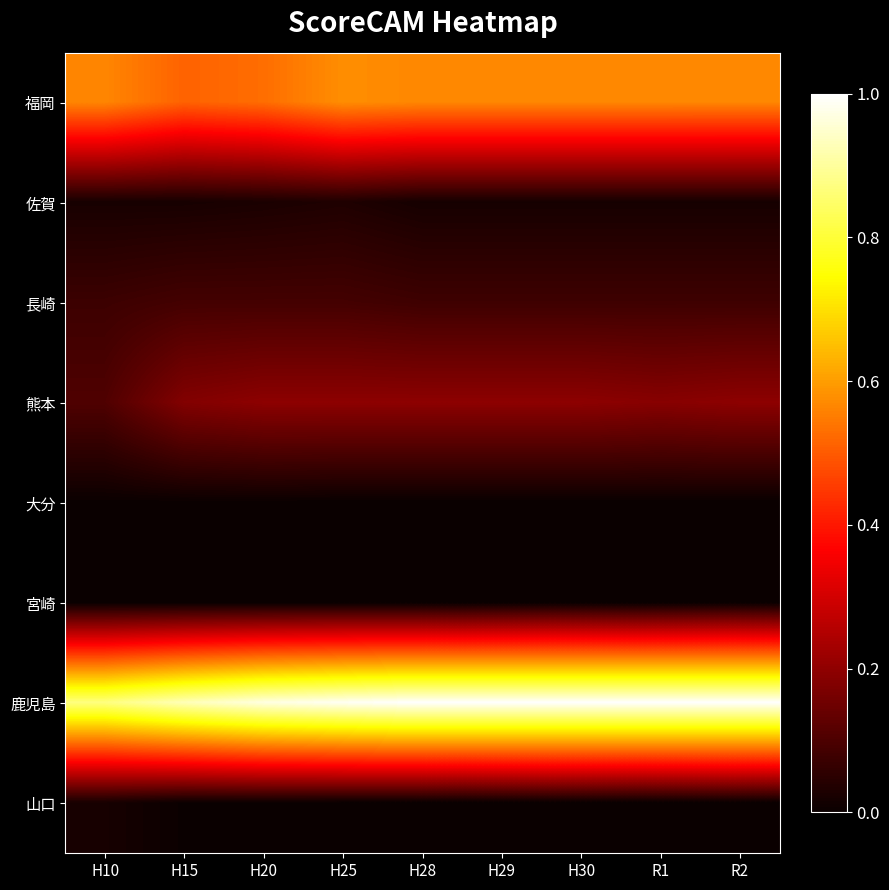

Reading left to right, list all the values displayed in this chart.

福岡: H10=0.6	H15=0.5	H20=0.5	H25=0.6	H28=0.6	H29=0.6	H30=0.6	R1=0.6	R2=0.6
佐賀: H10=0.0	H15=0.0	H20=0.0	H25=0.0	H28=0.0	H29=0.0	H30=0.0	R1=0.0	R2=0.0
長崎: H10=0.1	H15=0.1	H20=0.1	H25=0.1	H28=0.1	H29=0.1	H30=0.1	R1=0.1	R2=0.1
熊本: H10=0.1	H15=0.2	H20=0.2	H25=0.2	H28=0.2	H29=0.2	H30=0.2	R1=0.2	R2=0.2
大分: H10=0.0	H15=0.0	H20=0.0	H25=0.0	H28=0.0	H29=0.0	H30=0.0	R1=0.0	R2=0.0
宮崎: H10=0.0	H15=0.0	H20=0.0	H25=0.0	H28=0.0	H29=0.0	H30=0.0	R1=0.0	R2=0.0
鹿児島: H10=0.9	H15=0.9	H20=1.0	H25=1.0	H28=1.0	H29=1.0	H30=1.0	R1=1.0	R2=1.0
山口: H10=0.0	H15=0.0	H20=0.0	H25=0.0	H28=0.0	H29=0.0	H30=0.0	R1=0.0	R2=0.0